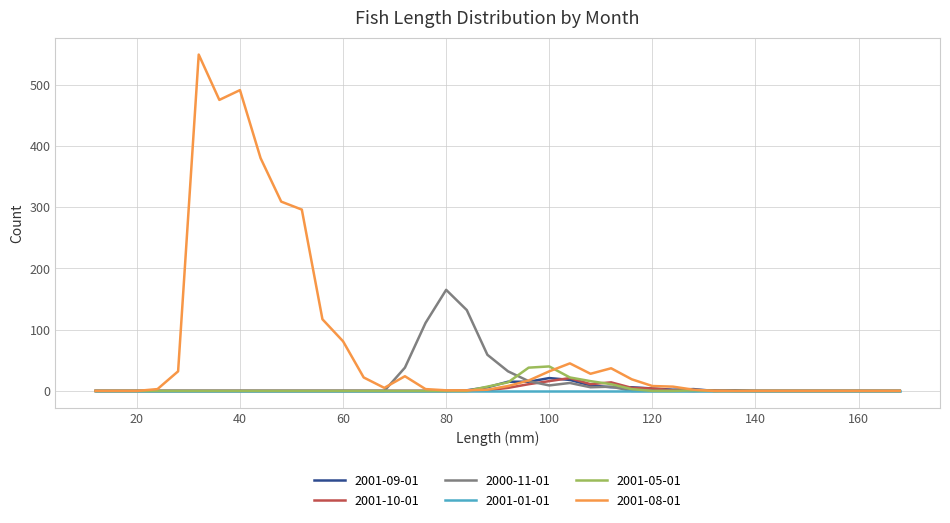

Which series has the largest range (max minus min)?

2001-08-01